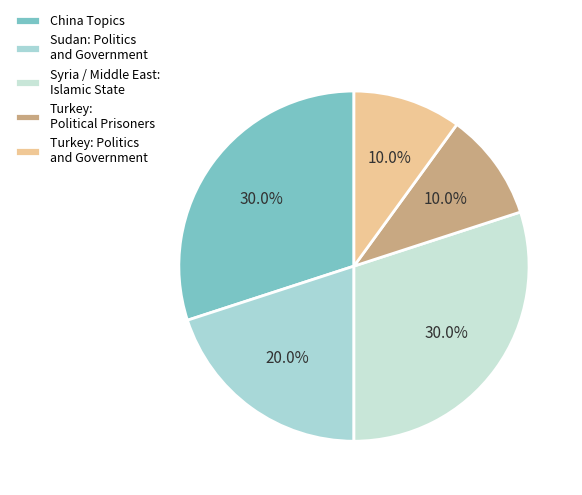

The Sudan: Politics and Government slice represents 14% of the pie. True or false?

False